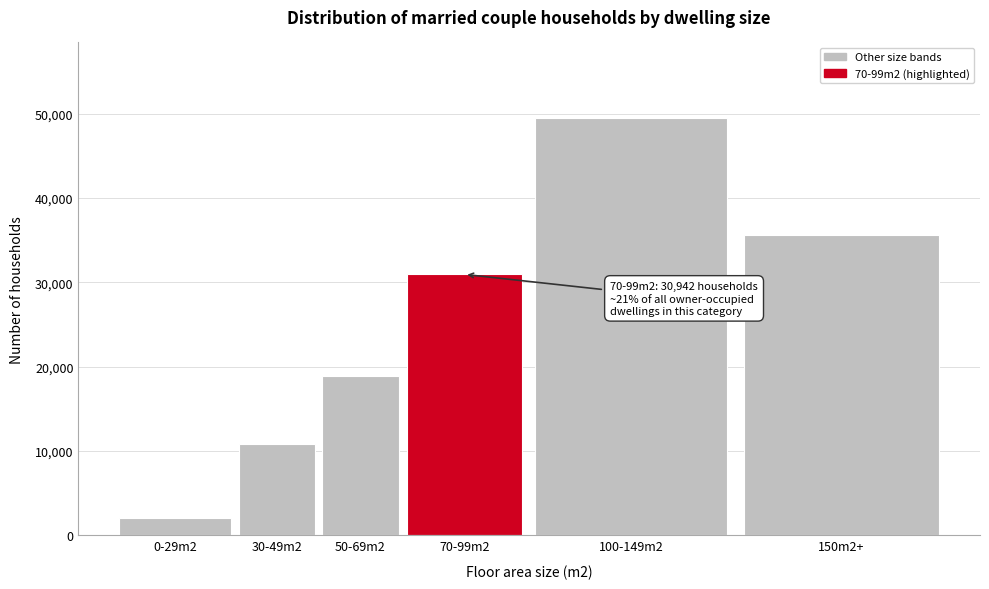

Reading left to right, transcribe all the data shown in this chart.

0-29m2=2116	30-49m2=10797	50-69m2=18854	70-99m2=30942	100-149m2=49520	150m2+=35632